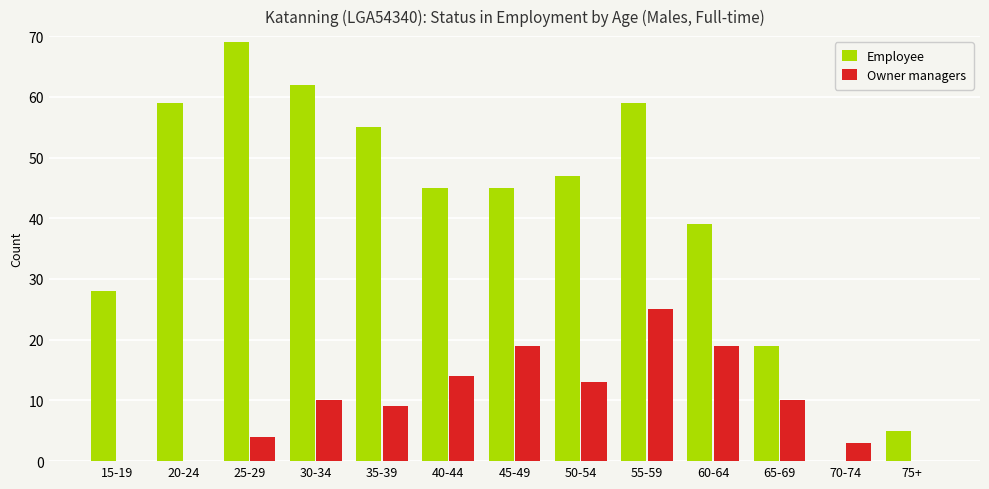

The value of Employee at 50-54 is 61. True or false?

False